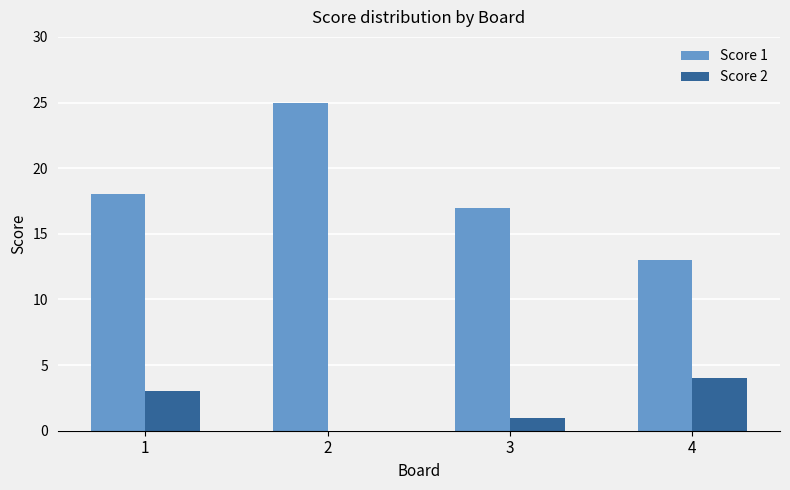

True or false: Score 2 has a value of 1 at 3.

True